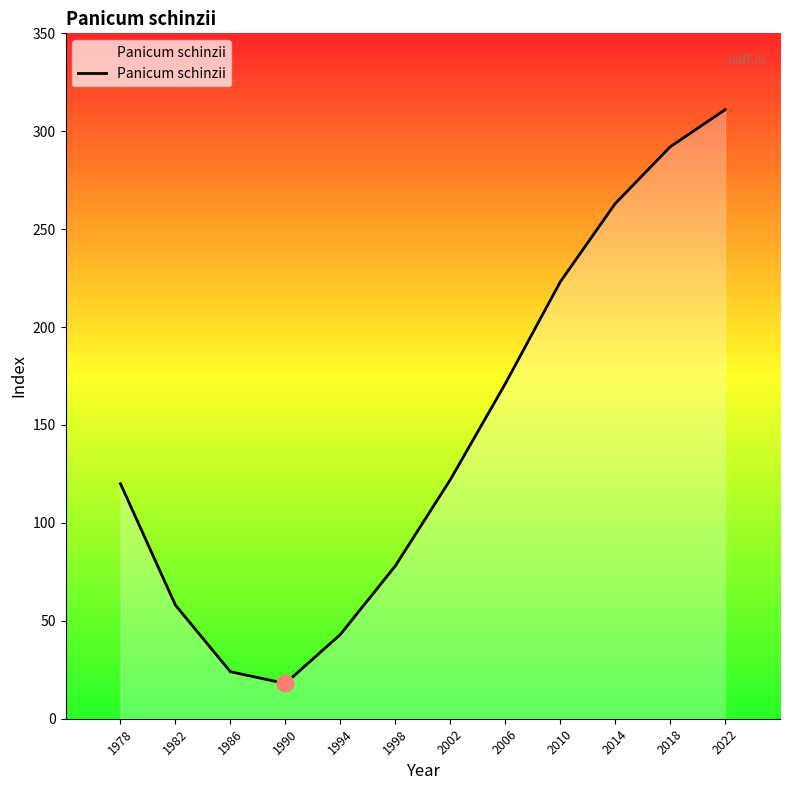

Read the value at 1990, to the nearest 10.

20